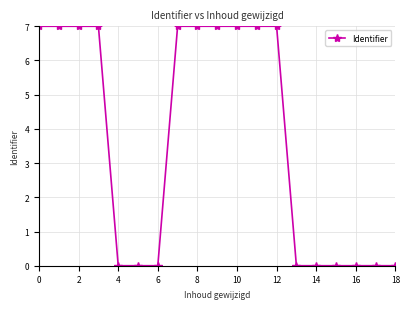

True or false: there are more than 2 points higher than both neighbors.

True